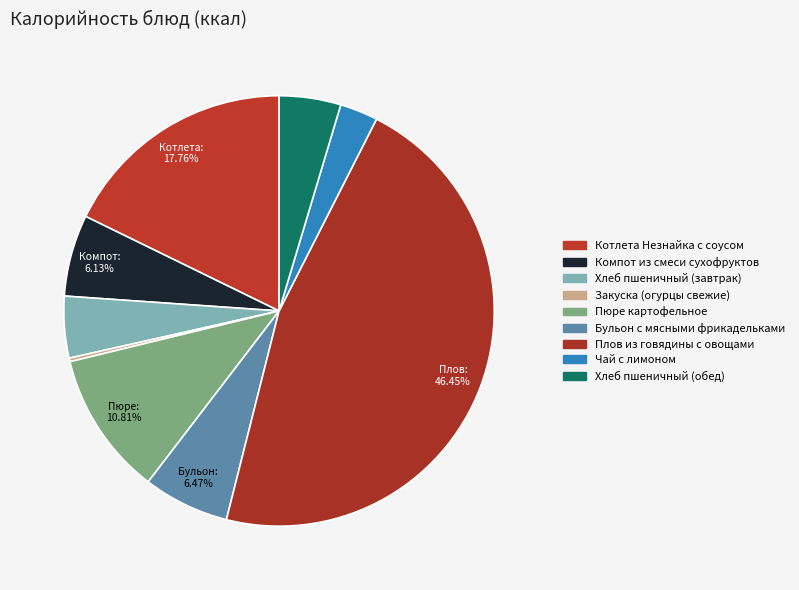

To the nearest percent, what is the average slice percentage?

11%